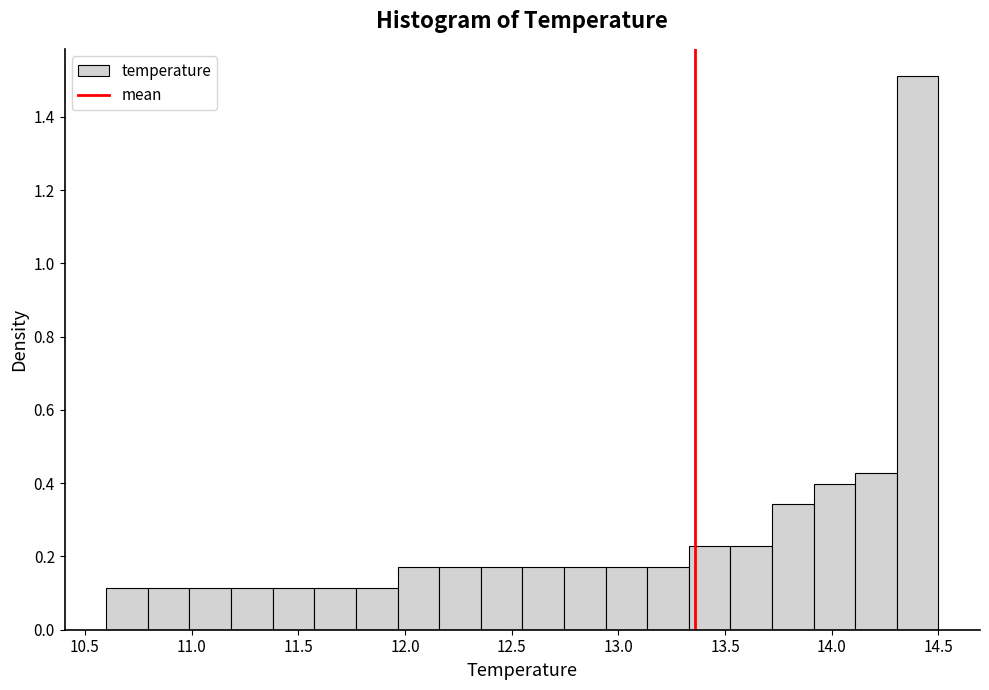

Read against the x-axis, roughly where is the centre of the tallest bar?

14.40